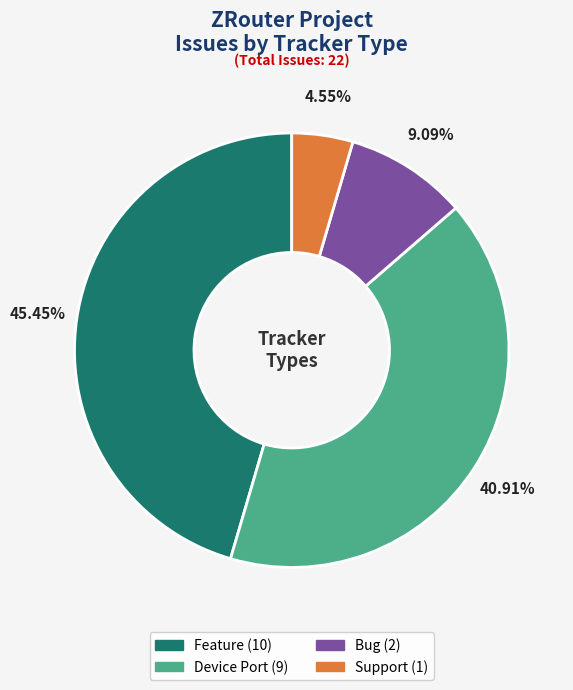

Does any single category account for the majority?

No